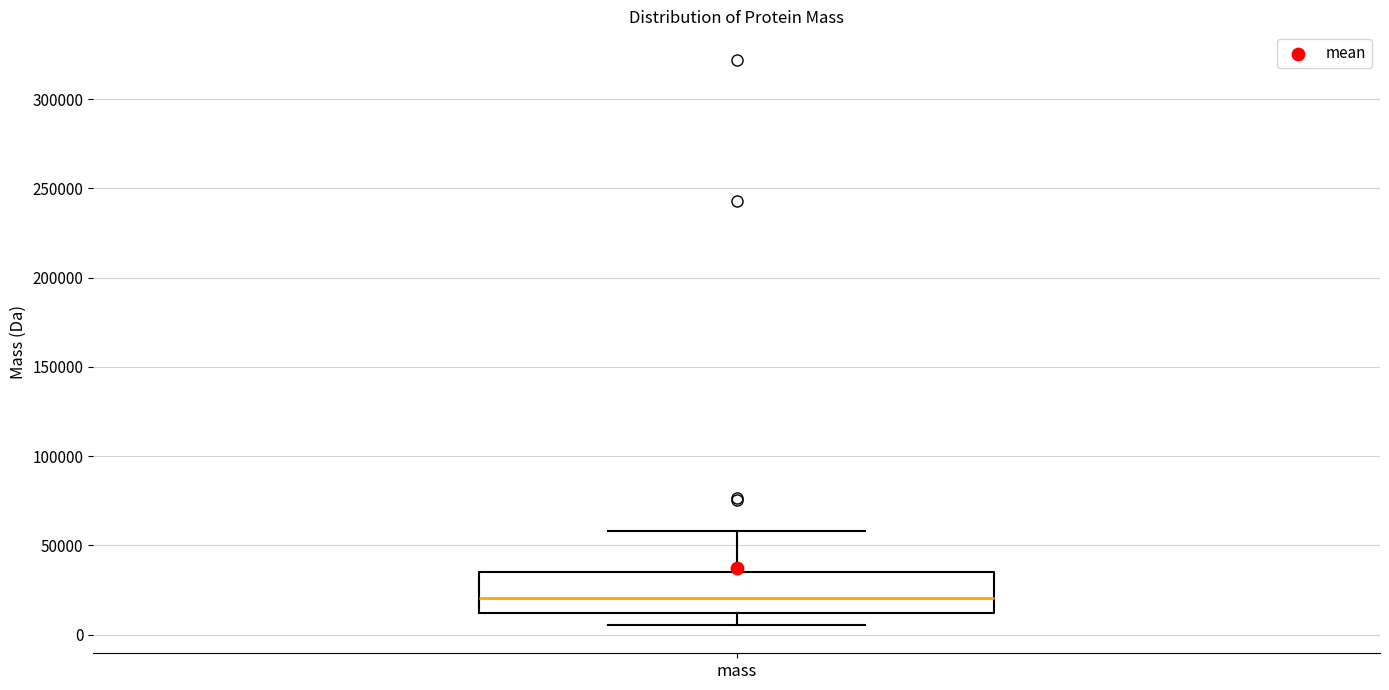

Read this box plot against the y-axis: the position of the median line, the range covered by the box, and the ends of both whiskers. The values are not printed on the chart, so give them approximately, as read against the axis.

median 20000, box 10000 to 35000, whiskers 5000 to 60000